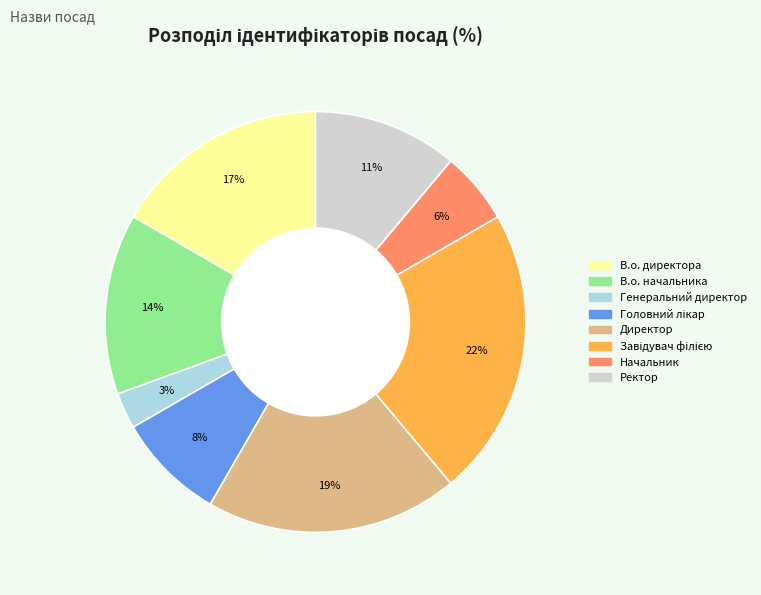

What is the smallest slice in the pie chart?

Генеральний директор